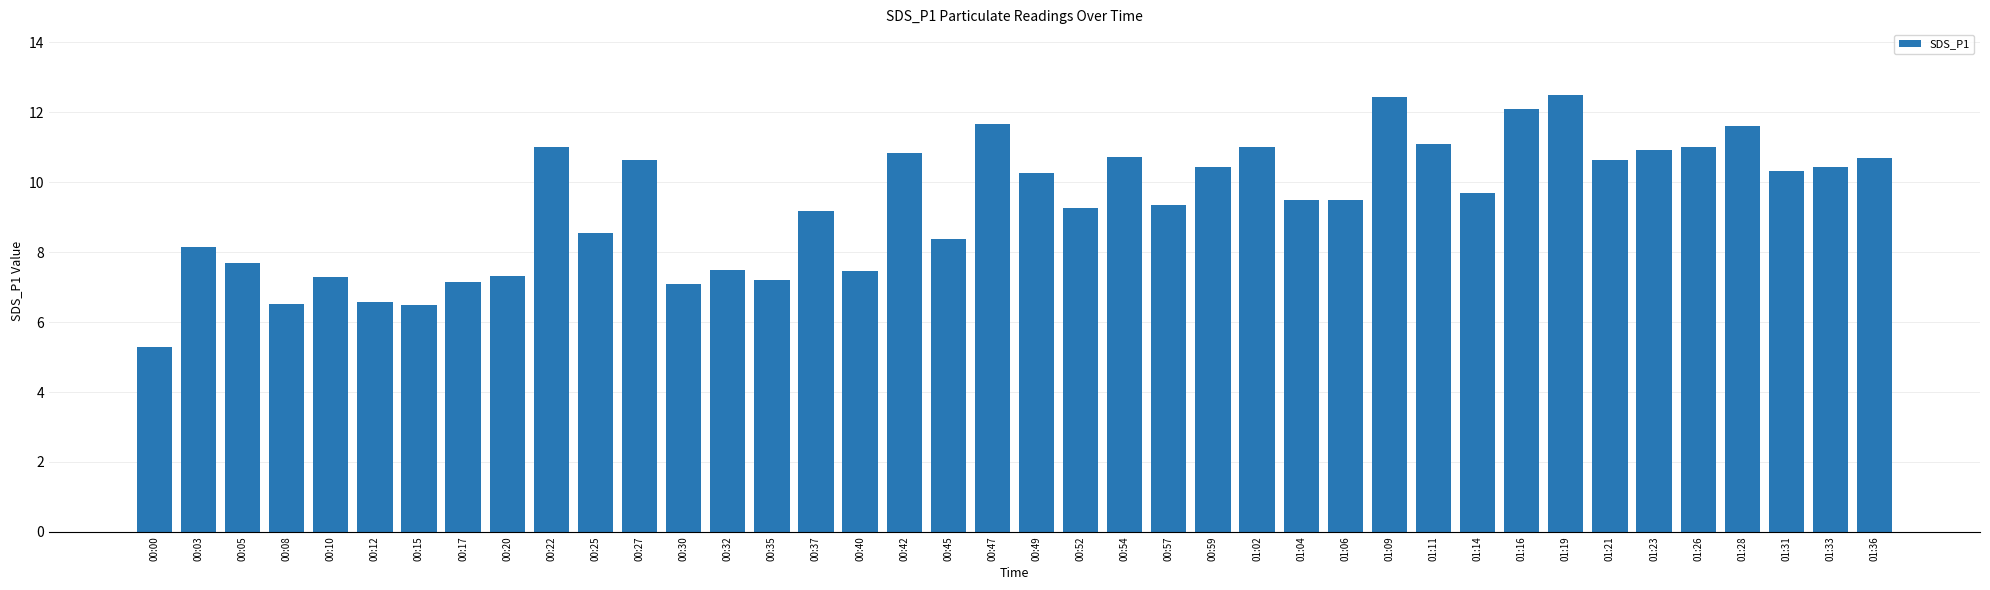

Which category has the lowest value across all series?

00:00